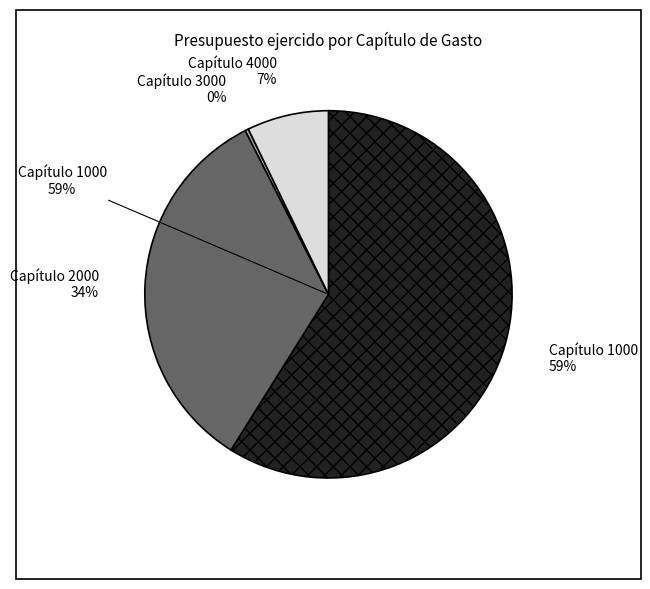

What portion of the pie excludes 4000?

92.8%